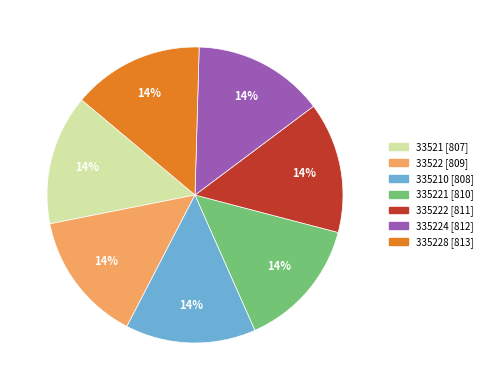

To the nearest percent, what is the average slice percentage?

14%